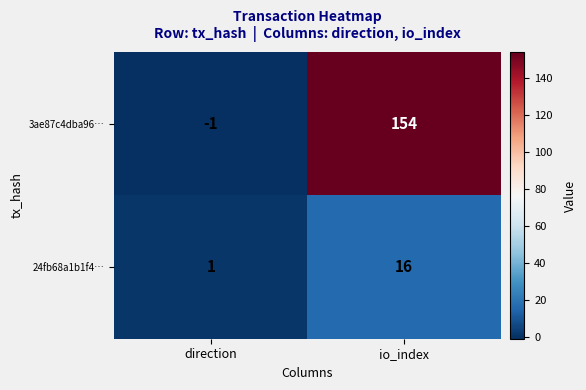

At io_index, list the series in order from smallest to largest.

24fb68a1b1f4…, 3ae87c4dba96…